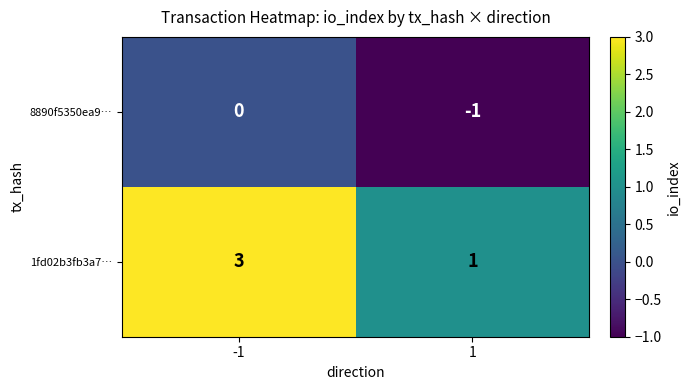

Rank the categories by 8890f5350ea9… value from lowest to highest.

1, -1